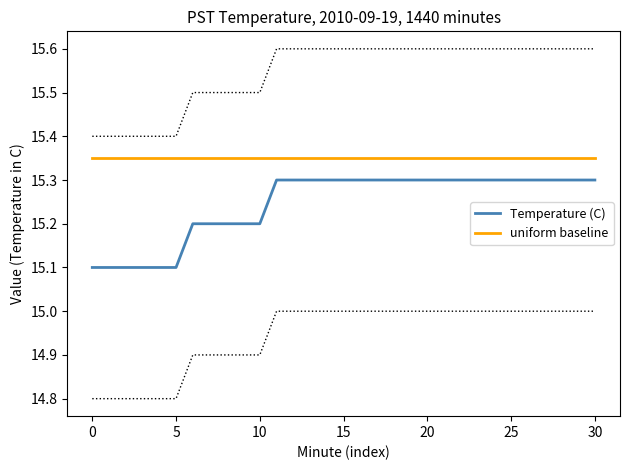

The Temperature (C) series shows 15.1 at 0. True or false?

True